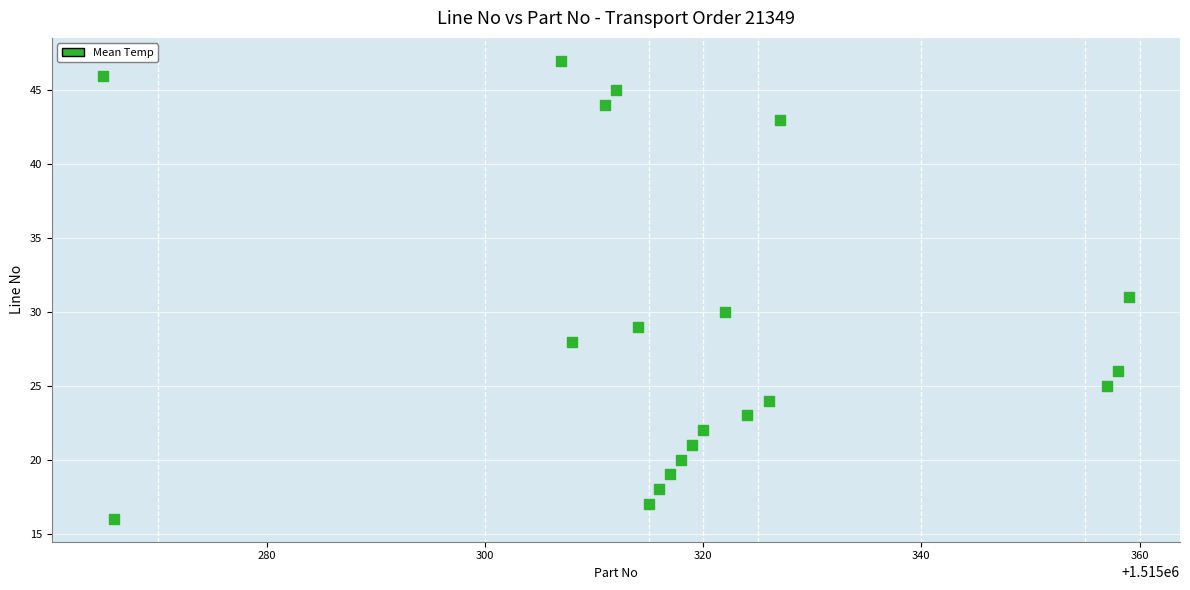

What is the range of Y values (max minus min)?

31